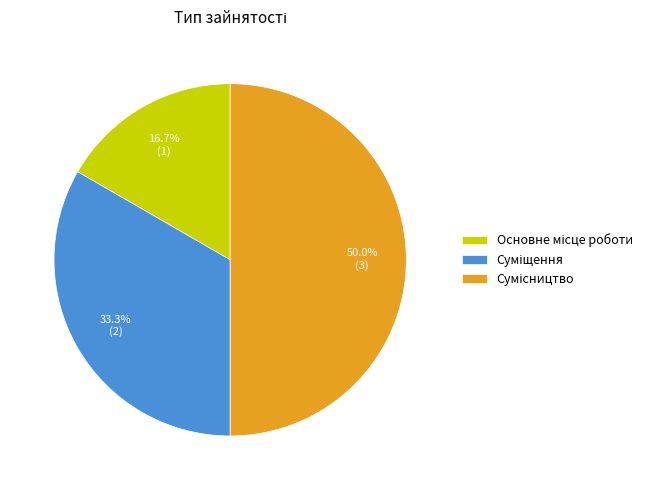

How many slices are in this pie chart?

3